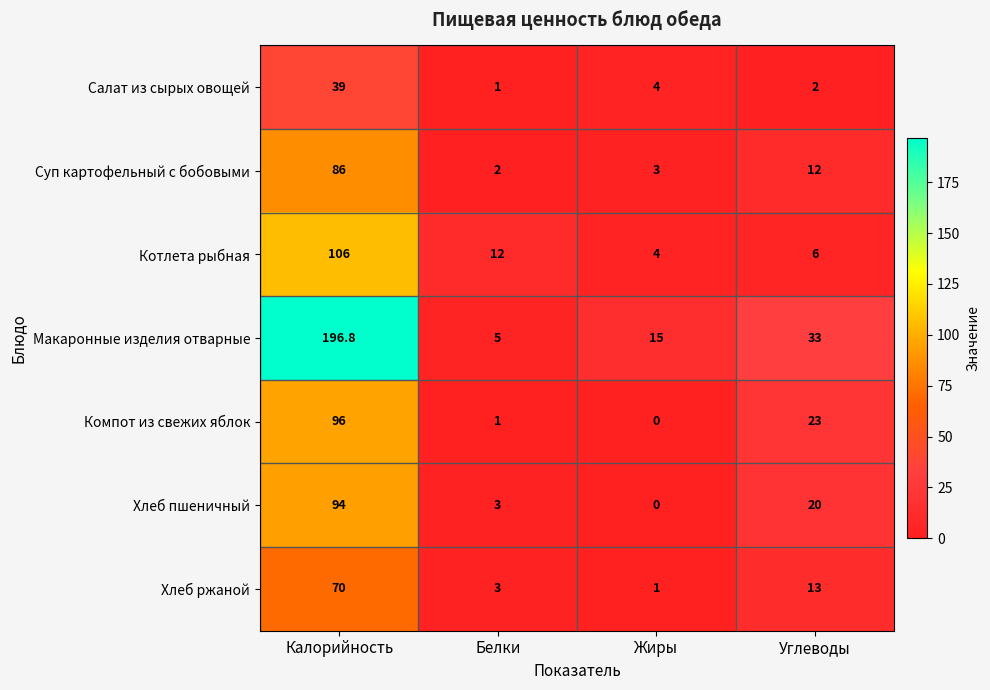

The Салат из сырых овощей series shows 55.7 at Калорийность. True or false?

False